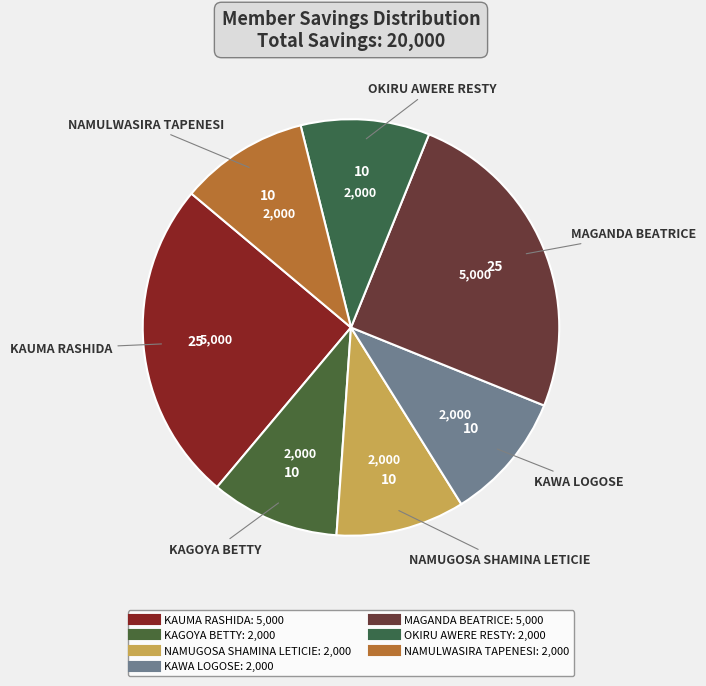

To the nearest percent, what is the combined percentage of KAUMA RASHIDA and KAGOYA BETTY?

35%